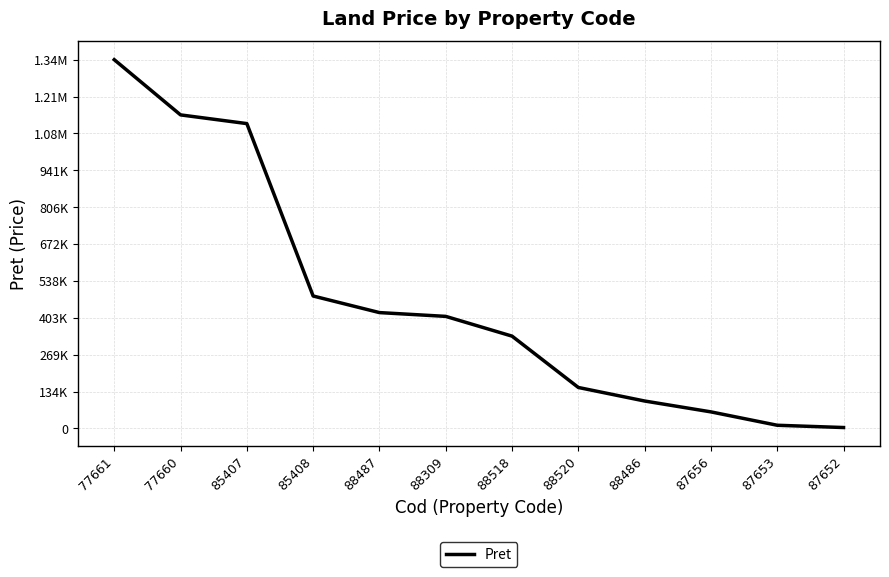

Does the chart display data point markers on the line(s)?

No